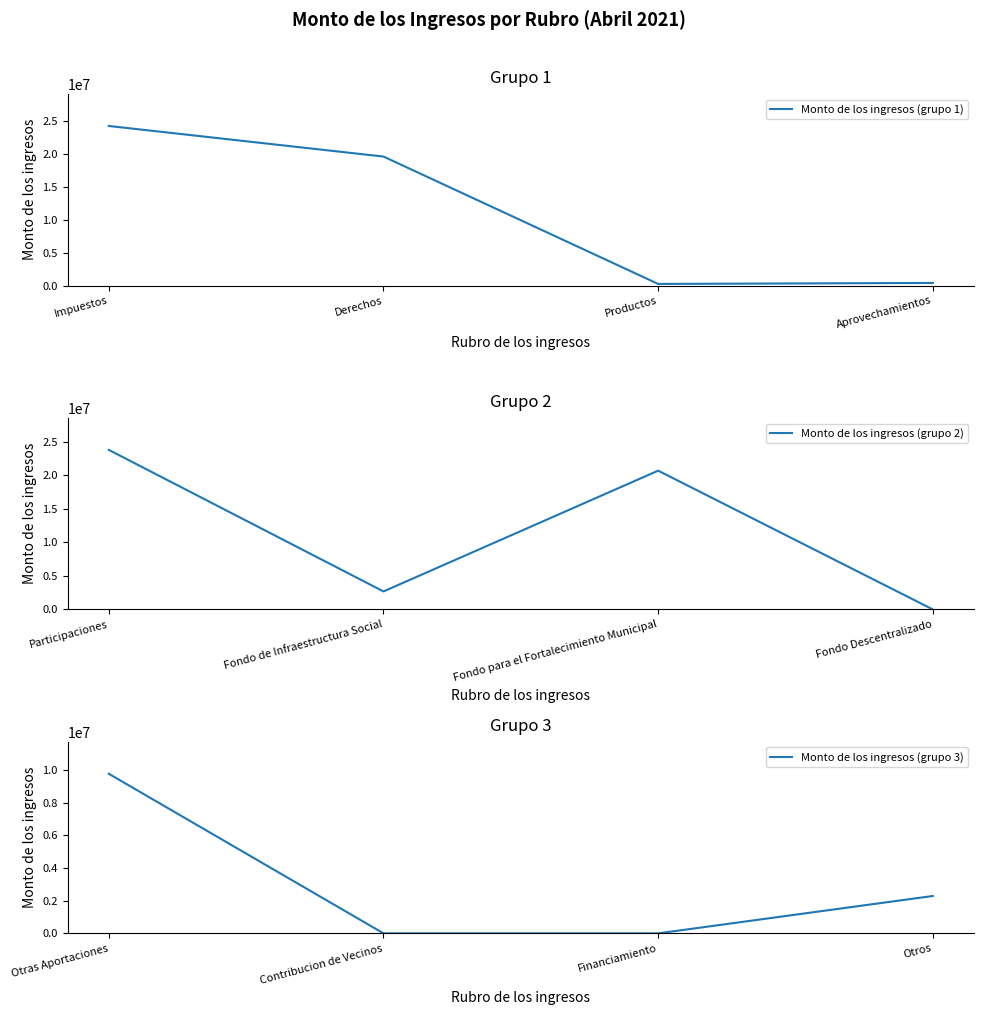

Read the Monto de los ingresos (grupo 3) value at Otras Aportaciones.

9775899.8